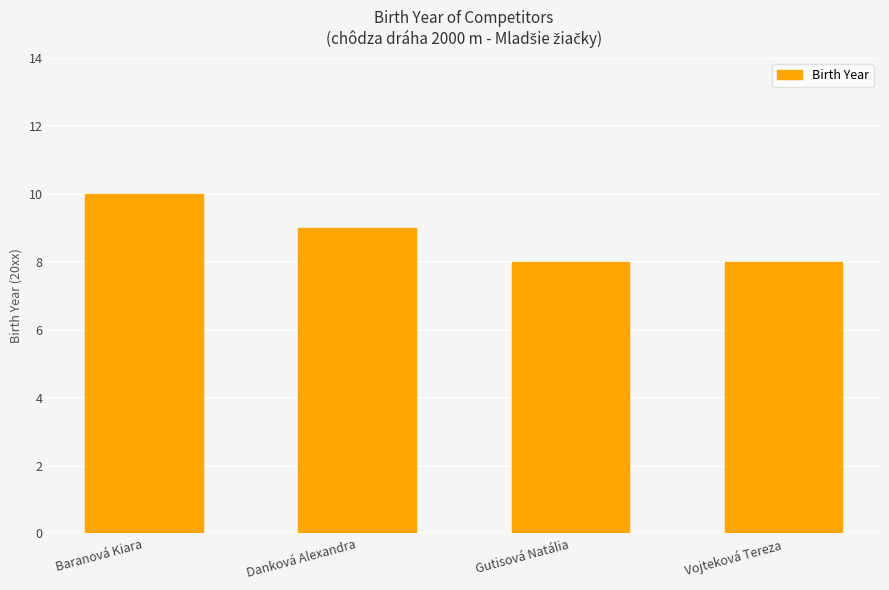

Which has a higher value, Vojteková Tereza or Danková Alexandra?

Danková Alexandra